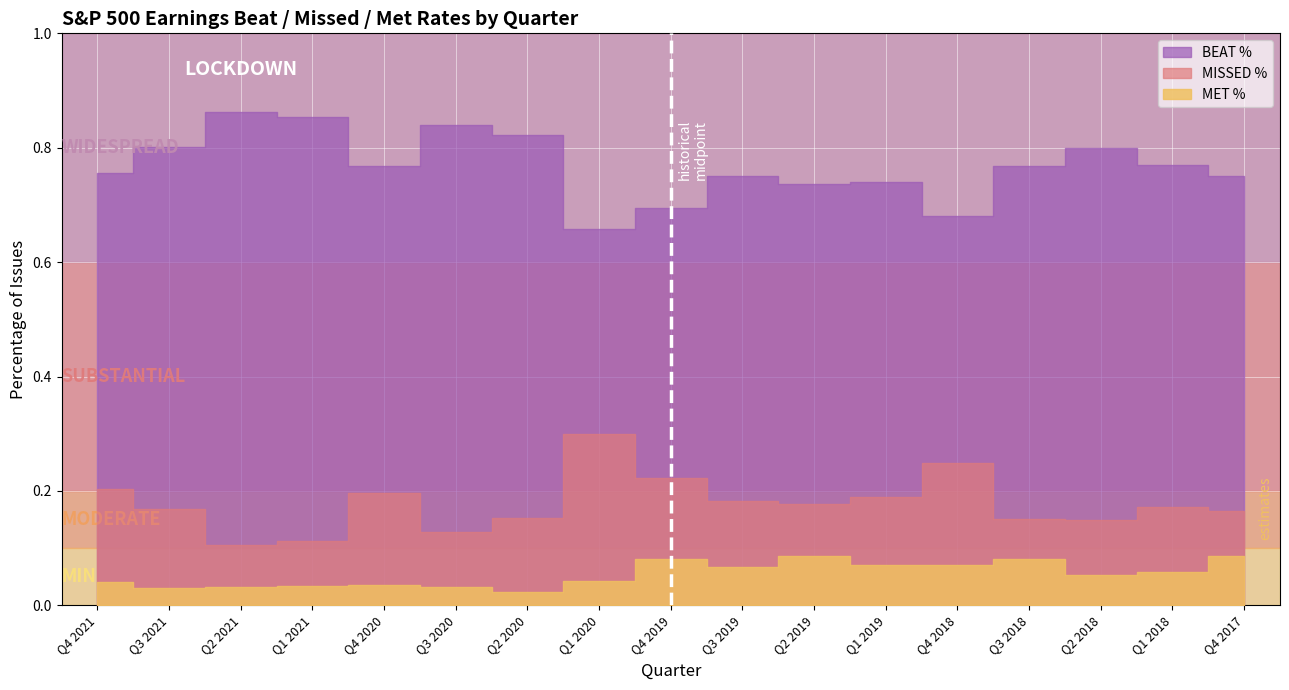

True or false: MET % and MISSED % intersect in this chart.

False